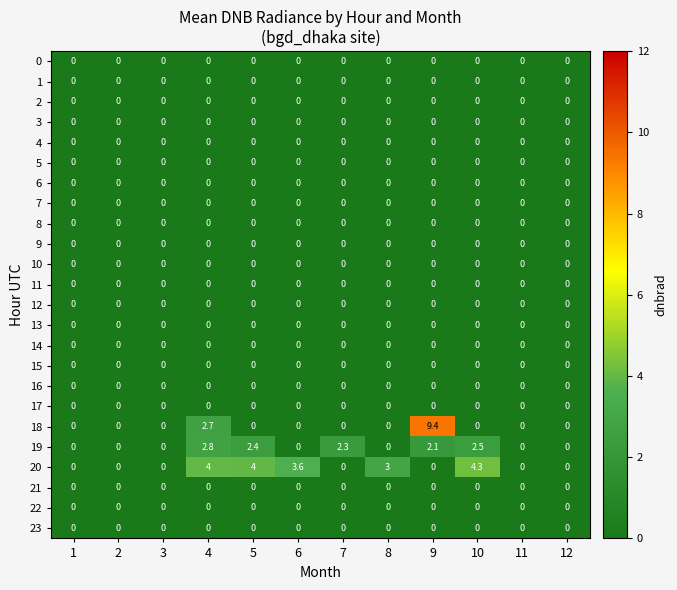

Is it true that 1 equals 0.0 at 5?

True